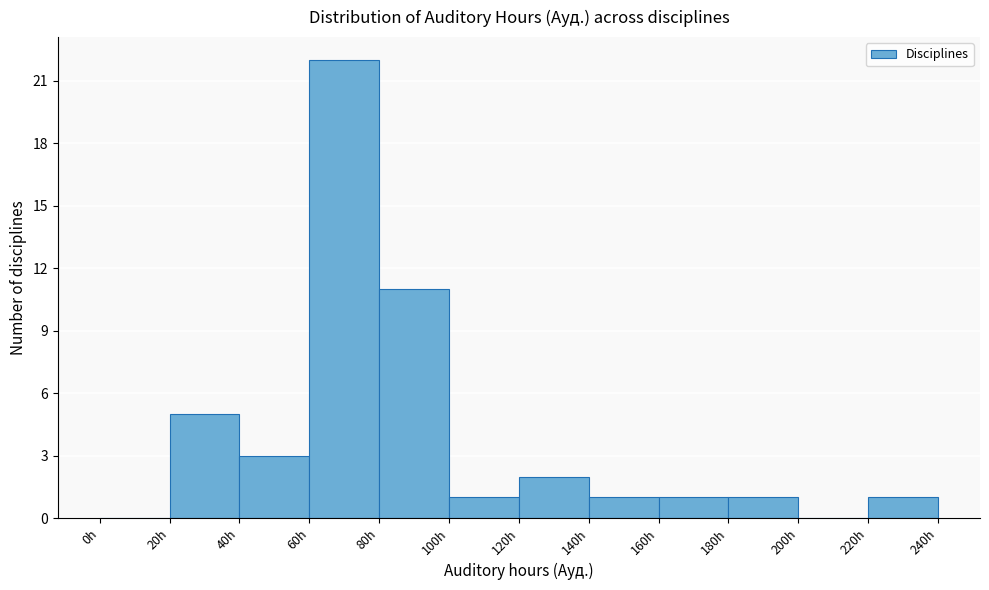

Reading left to right, transcribe this chart: for each bar, give the range it covers on the x-axis and its height. The values are not printed on the chart, so give them approximately, as read against the axis.

0 to 20: 0
20 to 40: 5
40 to 60: 3
60 to 80: 22
80 to 100: 11
100 to 120: 1
120 to 140: 2
140 to 160: 1
160 to 180: 1
180 to 200: 1
200 to 220: 0
220 to 240: 1